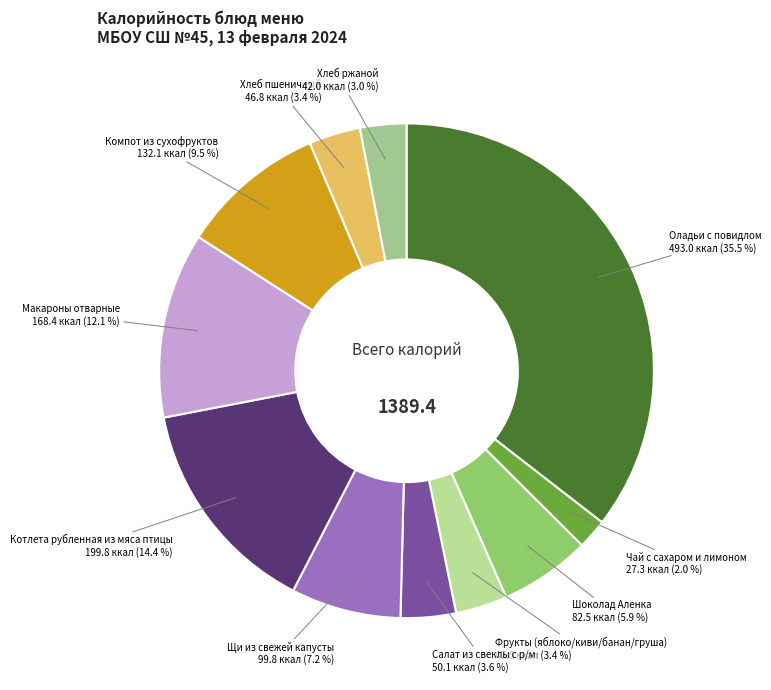

How many segments does this pie chart have?

11